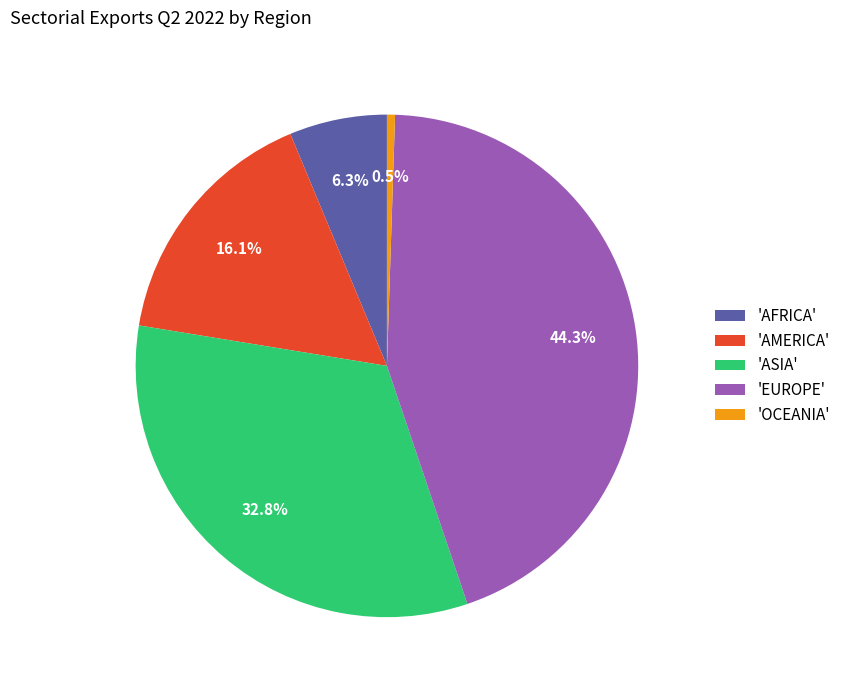

Which slice is the largest?

'EUROPE'